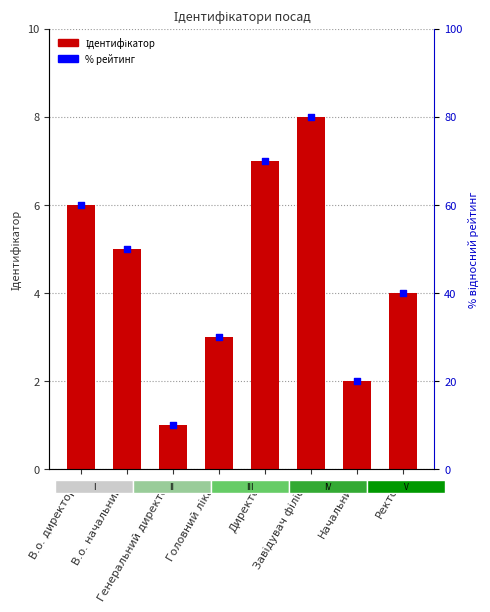

Which series has the largest Y range (max minus min)?

% рейтинг